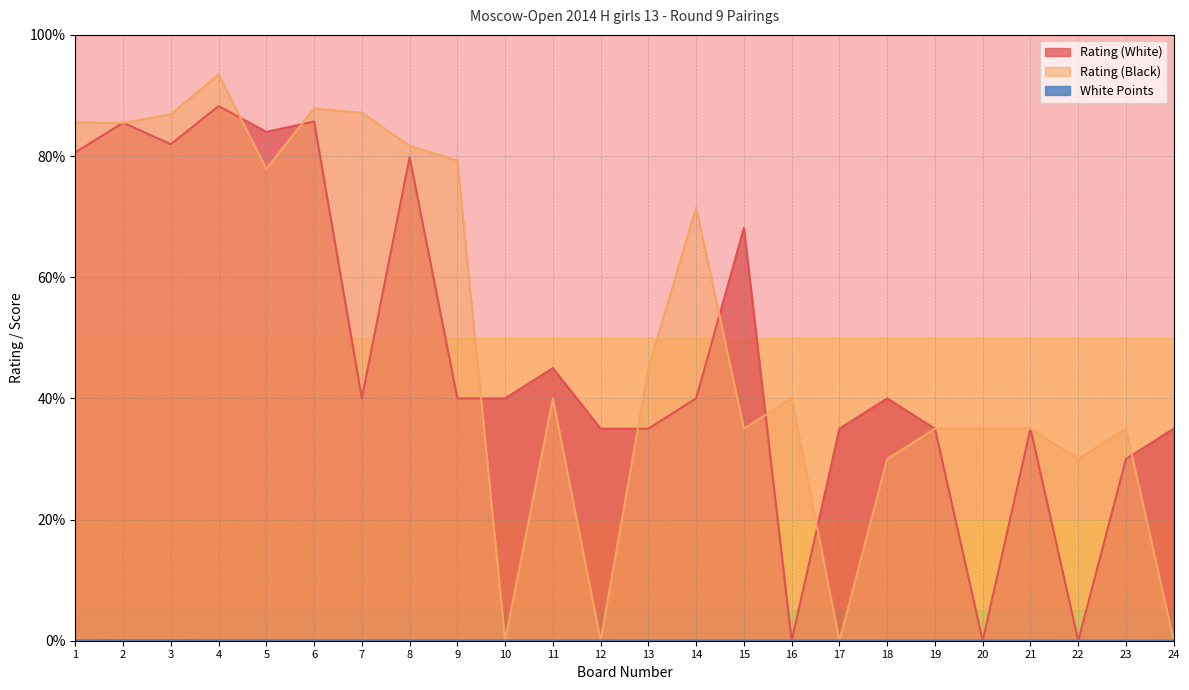

Which series ends up on top after the final intersection of White Points and Rating (Black)?

White Points